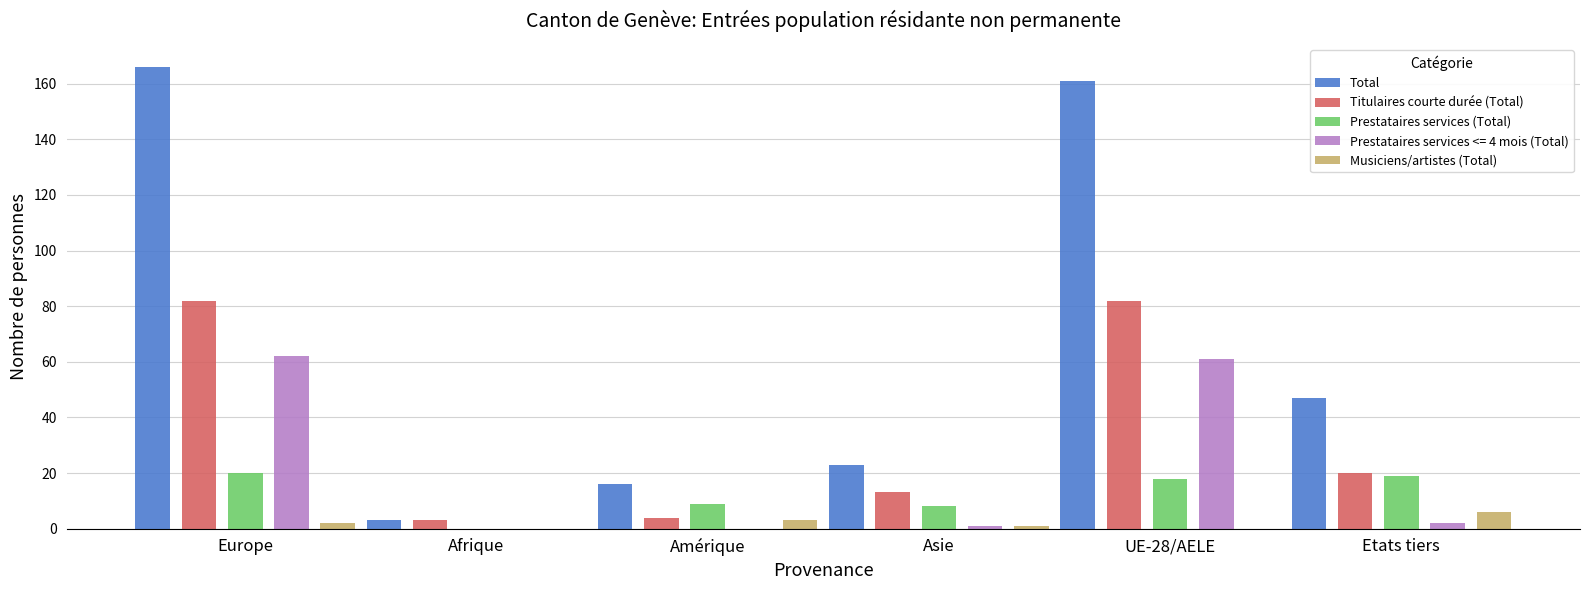

What is the maximum value shown in the chart?

166